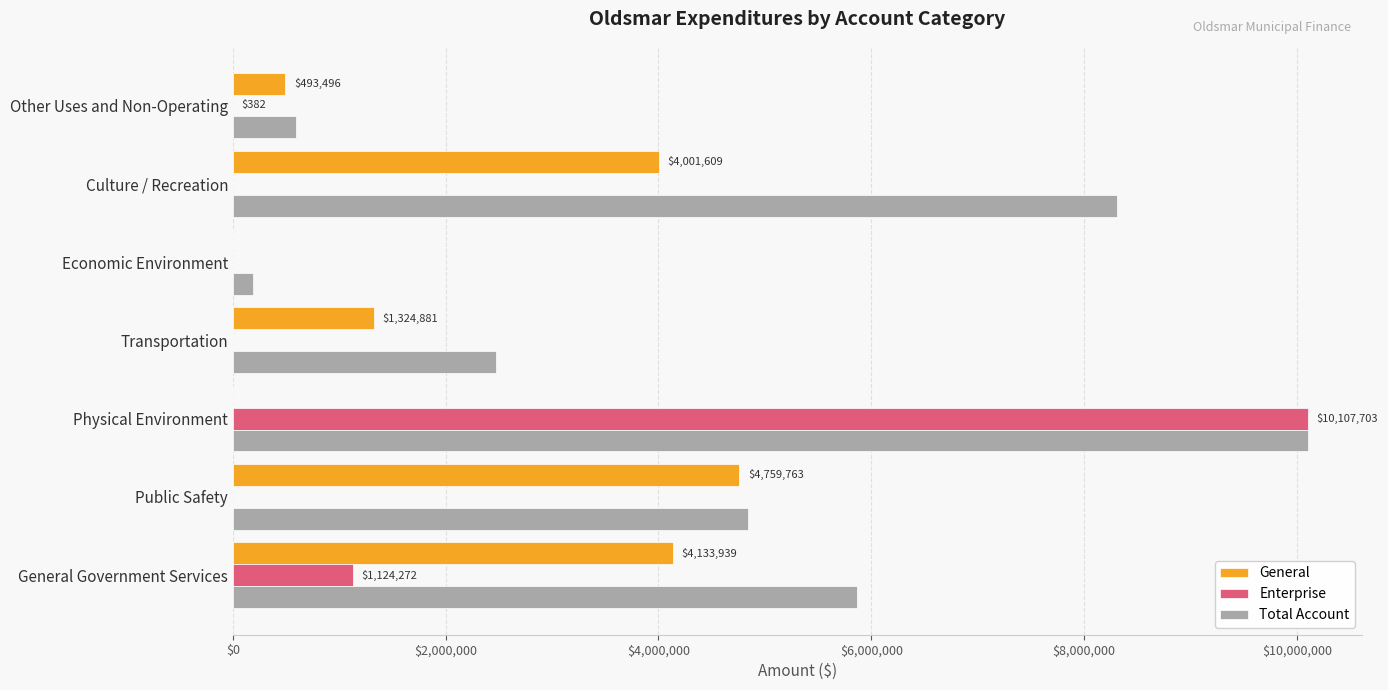

What is the sum of all Total Account values?

32378921